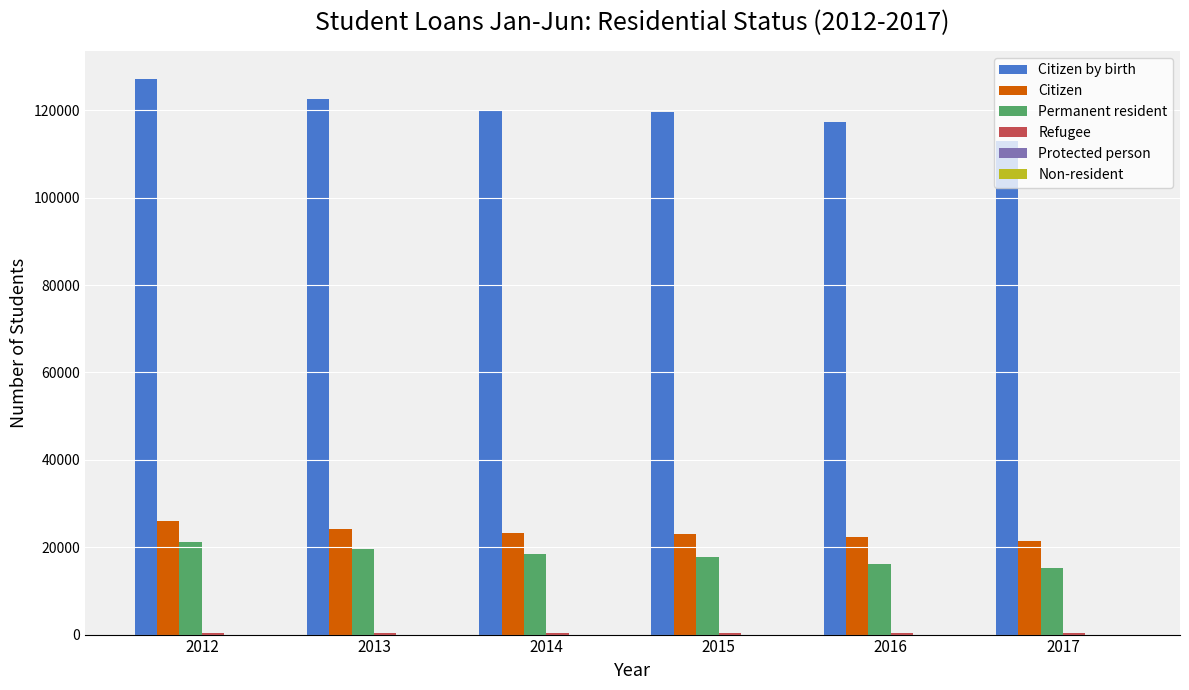

At which category does the chart reach its peak across all series?

2012